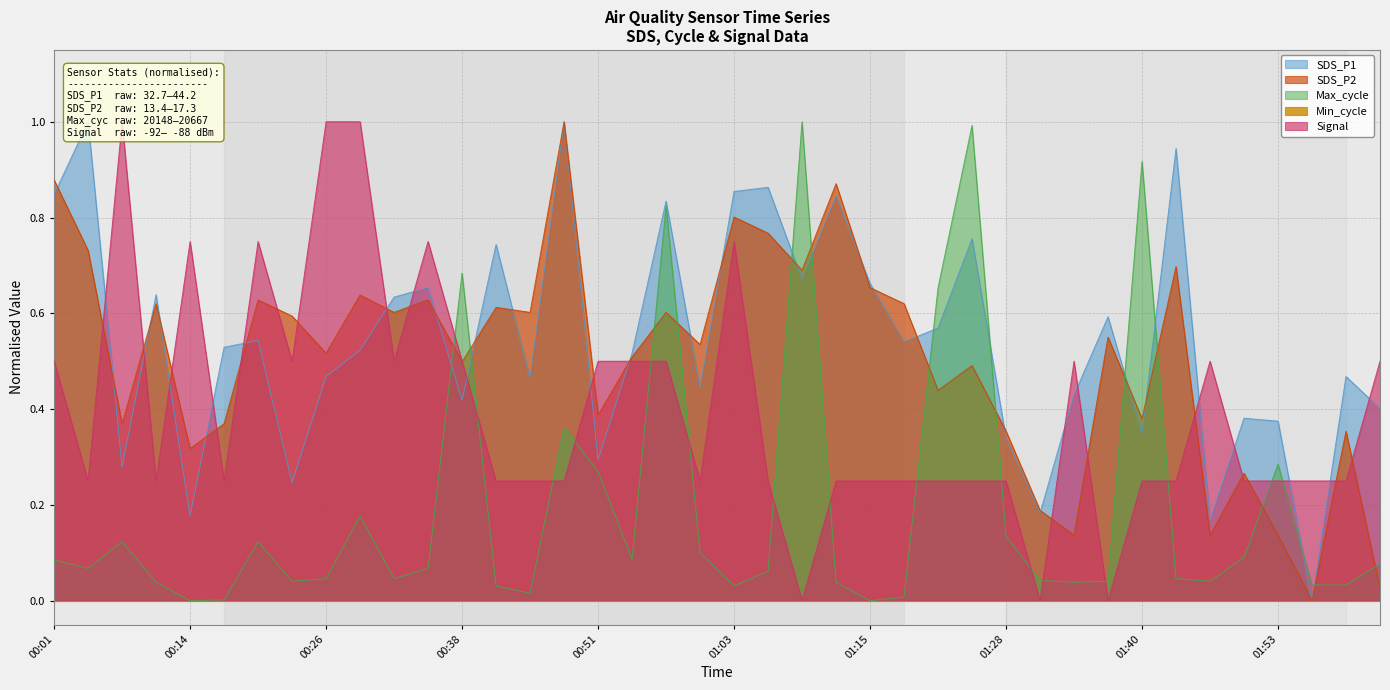

Reading right to left, what are all the values shown in this chart?

SDS_P1: 02:02=0.4	01:59=0.5	01:56=0.0	01:53=0.4	01:49=0.4	01:46=0.2	01:43=0.9	01:40=0.3	01:37=0.6	01:34=0.4	01:31=0.2	01:28=0.3	01:25=0.8	01:22=0.6	01:19=0.5	01:15=0.7	01:12=0.8	01:09=0.7	01:06=0.9	01:03=0.9	01:00=0.4	00:57=0.8	00:54=0.5	00:51=0.3	00:48=1.0	00:44=0.5	00:41=0.7	00:38=0.4	00:35=0.7	00:32=0.6	00:29=0.5	00:26=0.5	00:23=0.2	00:20=0.5	00:17=0.5	00:14=0.2	00:10=0.6	00:07=0.3	00:04=1.0	00:01=0.8
SDS_P2: 02:02=0.0	01:59=0.4	01:56=0.0	01:53=0.1	01:49=0.3	01:46=0.1	01:43=0.7	01:40=0.4	01:37=0.6	01:34=0.1	01:31=0.2	01:28=0.4	01:25=0.5	01:22=0.4	01:19=0.6	01:15=0.7	01:12=0.9	01:09=0.7	01:06=0.8	01:03=0.8	01:00=0.5	00:57=0.6	00:54=0.5	00:51=0.4	00:48=1.0	00:44=0.6	00:41=0.6	00:38=0.5	00:35=0.6	00:32=0.6	00:29=0.6	00:26=0.5	00:23=0.6	00:20=0.6	00:17=0.4	00:14=0.3	00:10=0.6	00:07=0.4	00:04=0.7	00:01=0.9
Max_cycle: 02:02=0.1	01:59=0.0	01:56=0.0	01:53=0.3	01:49=0.1	01:46=0.0	01:43=0.0	01:40=0.9	01:37=0.0	01:34=0.0	01:31=0.0	01:28=0.1	01:25=1.0	01:22=0.7	01:19=0.0	01:15=0.0	01:12=0.0	01:09=1.0	01:06=0.1	01:03=0.0	01:00=0.1	00:57=0.8	00:54=0.1	00:51=0.3	00:48=0.4	00:44=0.0	00:41=0.0	00:38=0.7	00:35=0.1	00:32=0.0	00:29=0.2	00:26=0.0	00:23=0.0	00:20=0.1	00:17=0.0	00:14=0.0	00:10=0.0	00:07=0.1	00:04=0.1	00:01=0.1
Signal: 02:02=0.5	01:59=0.2	01:56=0.2	01:53=0.2	01:49=0.2	01:46=0.5	01:43=0.2	01:40=0.2	01:37=0.0	01:34=0.5	01:31=0.0	01:28=0.2	01:25=0.2	01:22=0.2	01:19=0.2	01:15=0.2	01:12=0.2	01:09=0.0	01:06=0.2	01:03=0.8	01:00=0.2	00:57=0.5	00:54=0.5	00:51=0.5	00:48=0.2	00:44=0.2	00:41=0.2	00:38=0.5	00:35=0.8	00:32=0.5	00:29=1.0	00:26=1.0	00:23=0.5	00:20=0.8	00:17=0.2	00:14=0.8	00:10=0.2	00:07=1.0	00:04=0.2	00:01=0.5